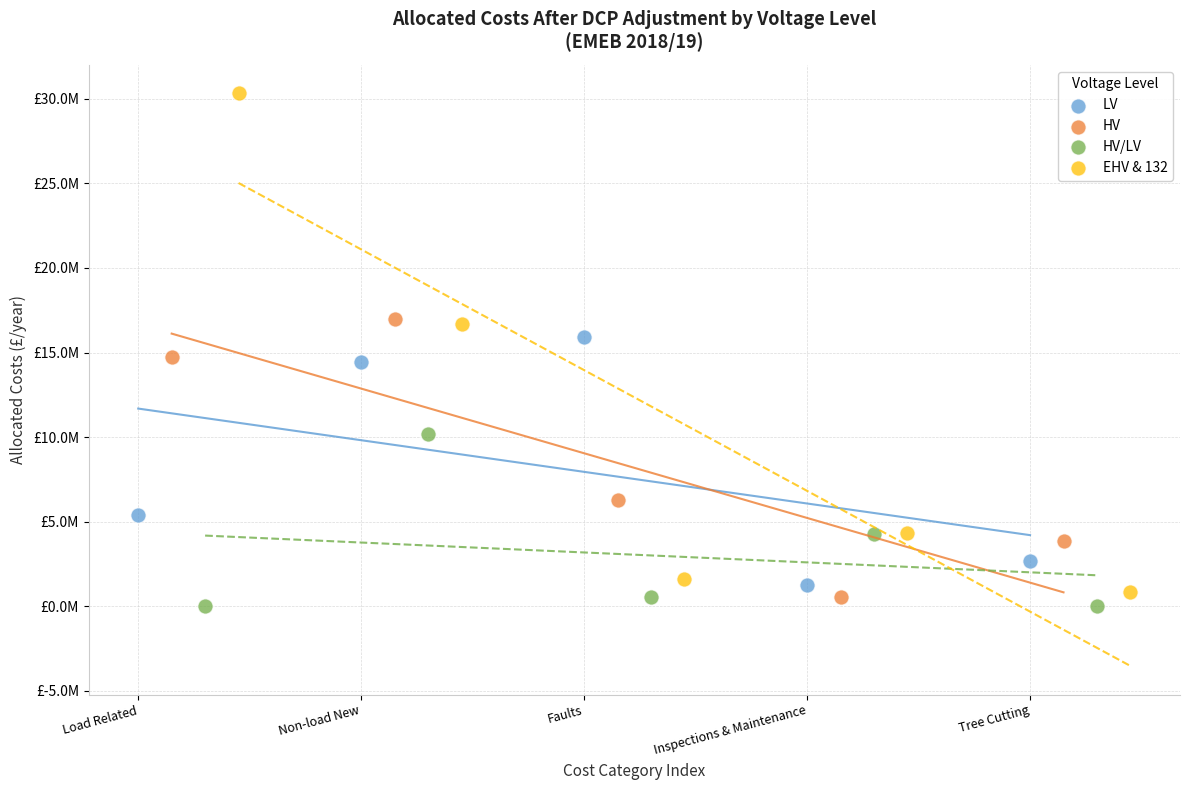

Which series contains the lowest Y value?

HV/LV